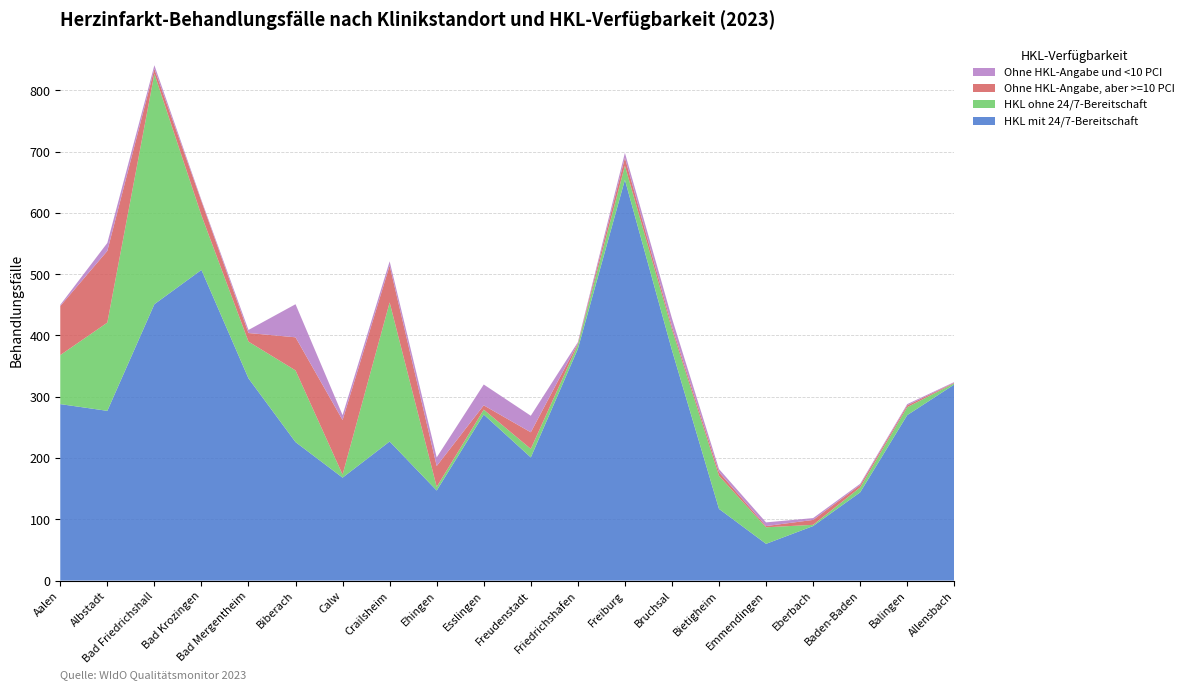

Reading right to left, extract all data points from this chart.

HKL mit 24/7-Bereitschaft: Allensbach=320	Balingen=270	Baden-Baden=144	Eberbach=89	Emmendingen=60	Bietigheim=117	Bruchsal=376	Freiburg=654	Friedrichshafen=378	Freudenstadt=201	Esslingen=271	Ehingen=147	Crailsheim=227	Calw=168	Biberach=226	Bad Mergentheim=330	Bad Krozingen=507	Bad Friedrichshall=451	Albstadt=277	Aalen=288
HKL ohne 24/7-Bereitschaft: Allensbach=2	Balingen=13	Baden-Baden=8	Eberbach=2	Emmendingen=27	Bietigheim=54	Bruchsal=34	Freiburg=23	Friedrichshafen=7	Freudenstadt=14	Esslingen=8	Ehingen=6	Crailsheim=227	Calw=5	Biberach=117	Bad Mergentheim=60	Bad Krozingen=89	Bad Friedrichshall=376	Albstadt=144	Aalen=80
Ohne HKL-Angabe, aber >=10 PCI: Allensbach=1	Balingen=3	Baden-Baden=4	Eberbach=8	Emmendingen=2	Bietigheim=6	Bruchsal=5	Freiburg=13	Friedrichshafen=2	Freudenstadt=27	Esslingen=7	Ehingen=34	Crailsheim=60	Calw=89	Biberach=54	Bad Mergentheim=14	Bad Krozingen=23	Bad Friedrichshall=8	Albstadt=117	Aalen=80
Ohne HKL-Angabe und <10 PCI: Allensbach=1	Balingen=2	Baden-Baden=2	Eberbach=3	Emmendingen=6	Bietigheim=5	Bruchsal=13	Freiburg=8	Friedrichshafen=2	Freudenstadt=27	Esslingen=34	Ehingen=14	Crailsheim=7	Calw=8	Biberach=54	Bad Mergentheim=5	Bad Krozingen=2	Bad Friedrichshall=6	Albstadt=13	Aalen=2